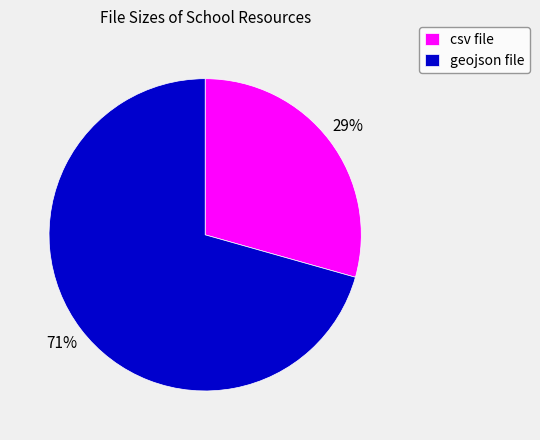

How many segments does this pie chart have?

2